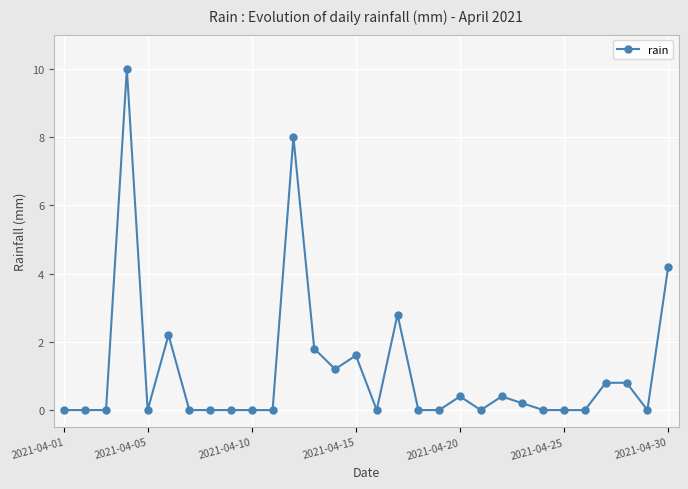

How many categories are shown in the chart?

30